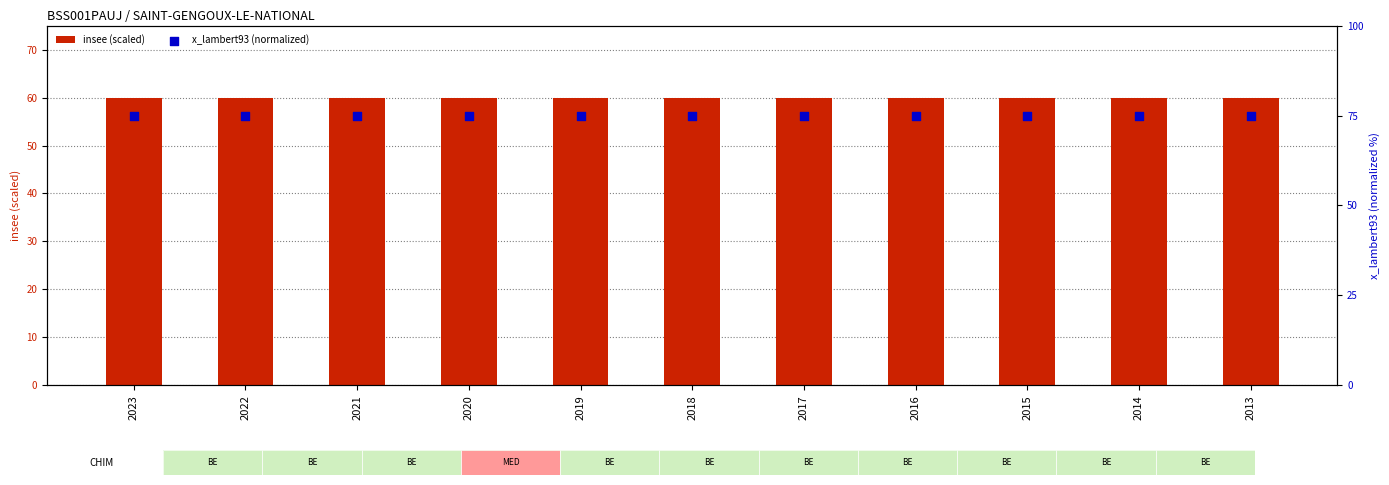

What are all the series names shown in the legend?

insee (scaled), x_lambert93 (normalized)